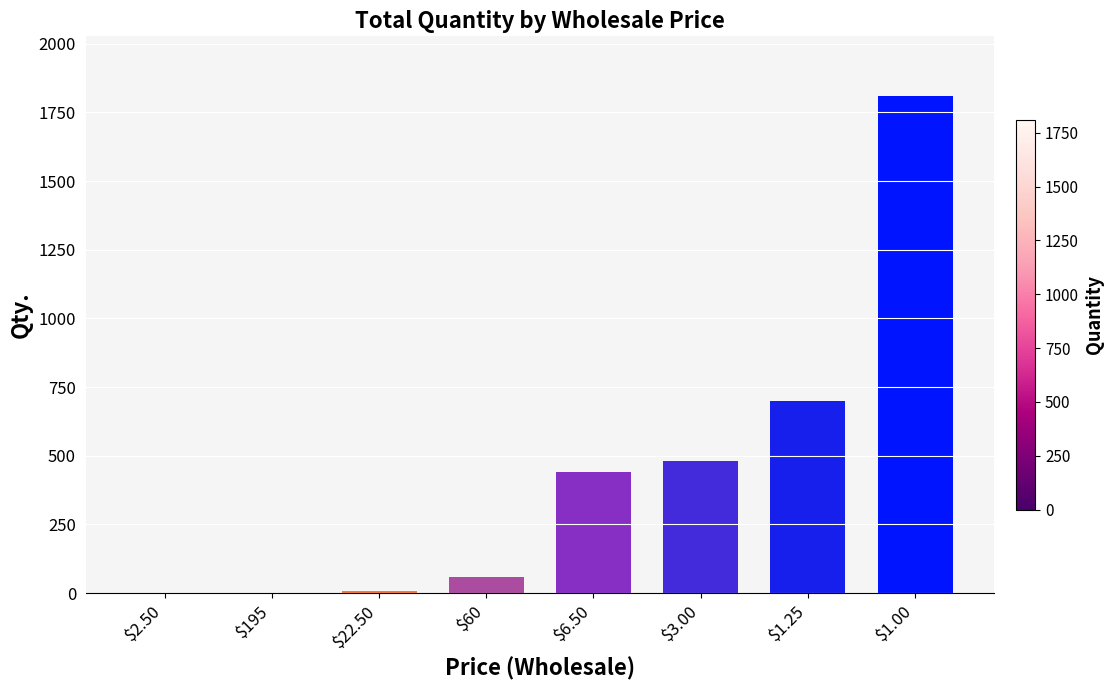

Where is the data nearest to the value 905?

$1.25